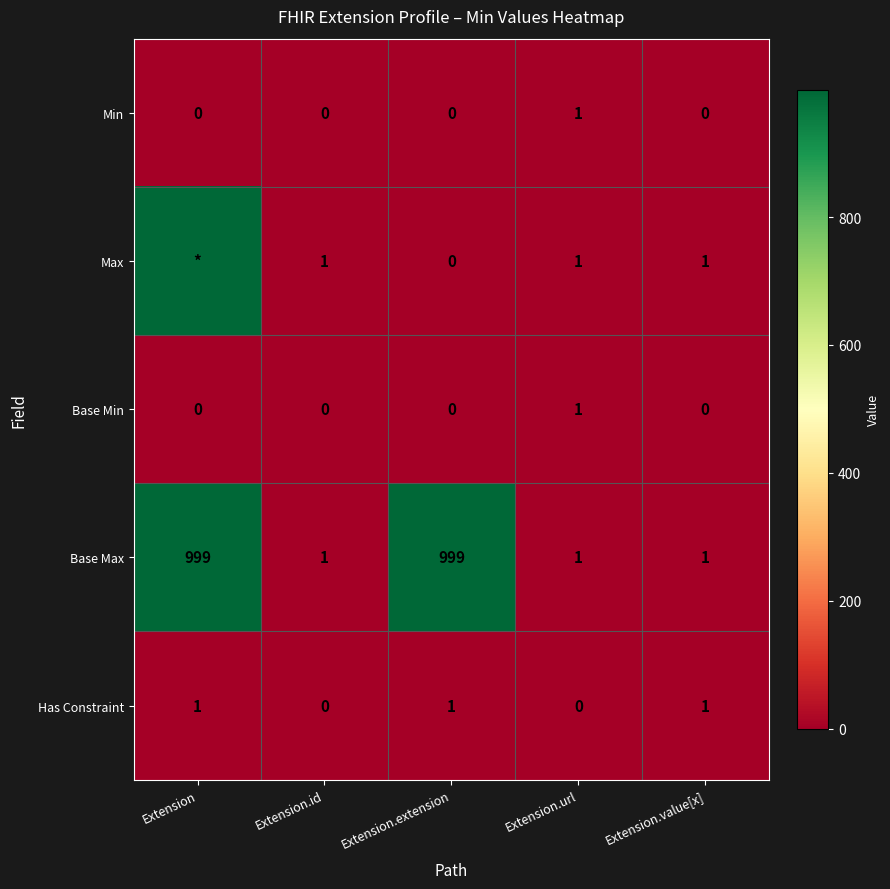

True or false: Min has a value of 1 at Extension.extension.

False